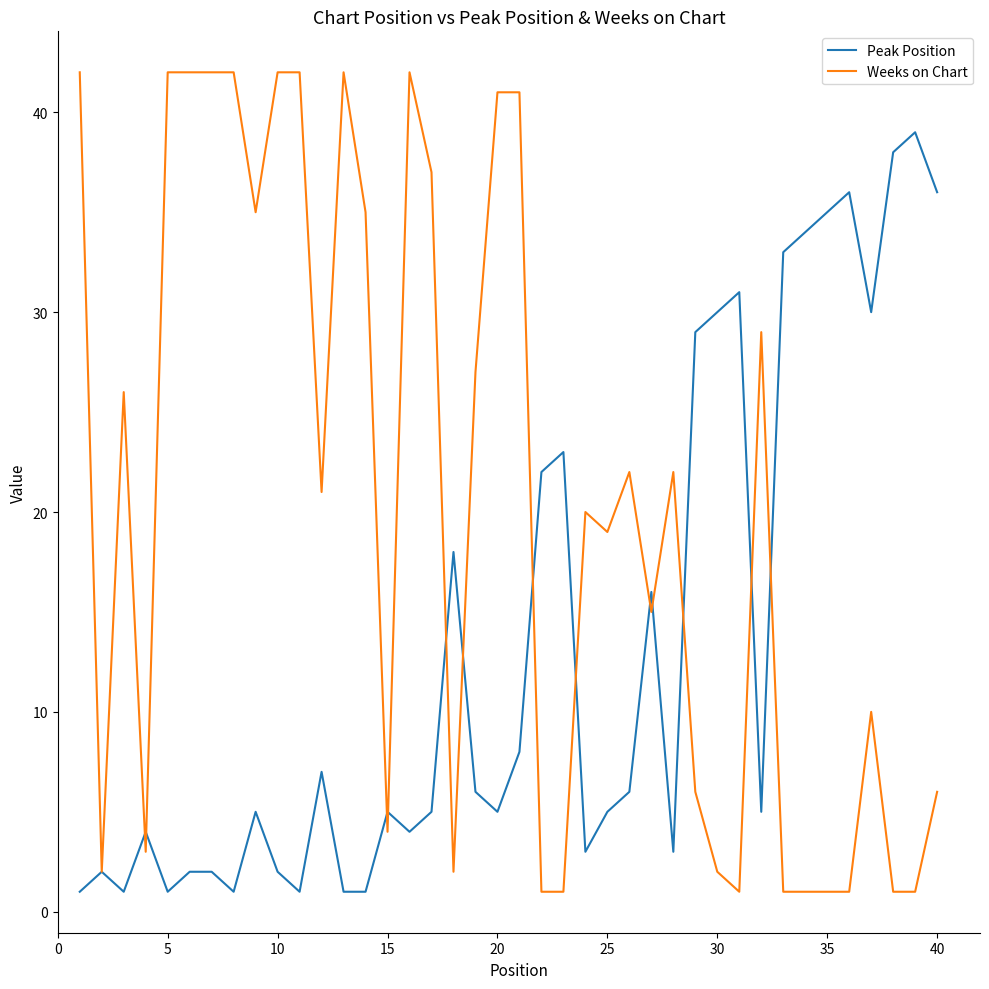

List the series in order of their peak value, lowest first.

Peak Position, Weeks on Chart